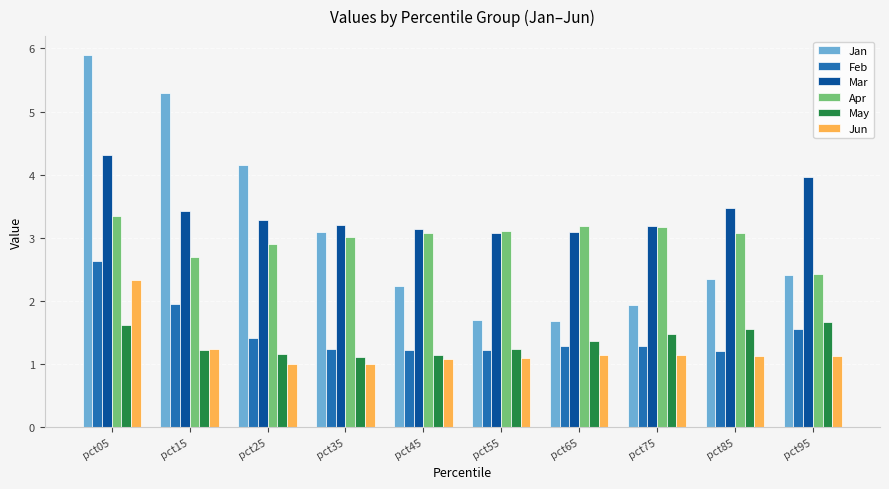

Read the Apr value at pct15.

2.7